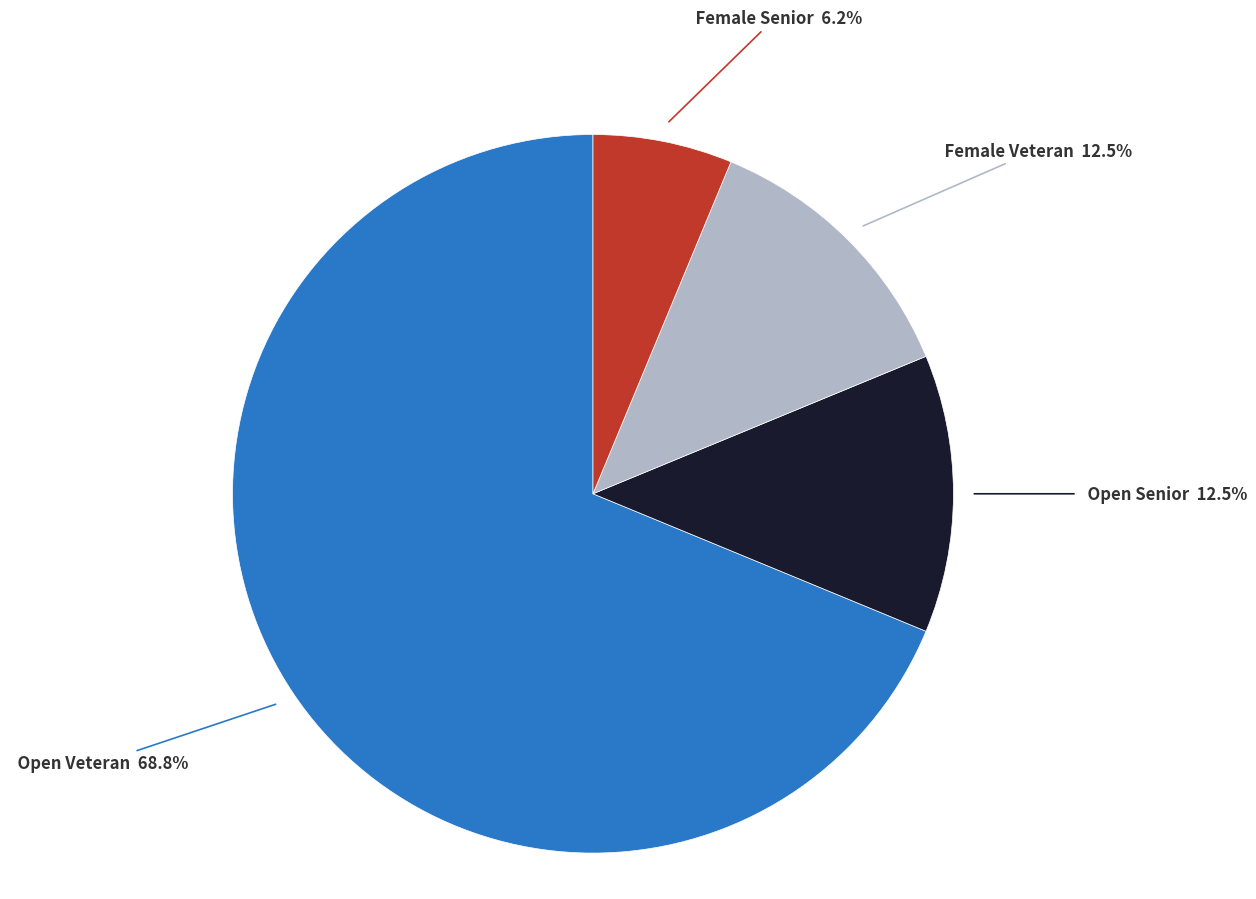

How many segments does this pie chart have?

4